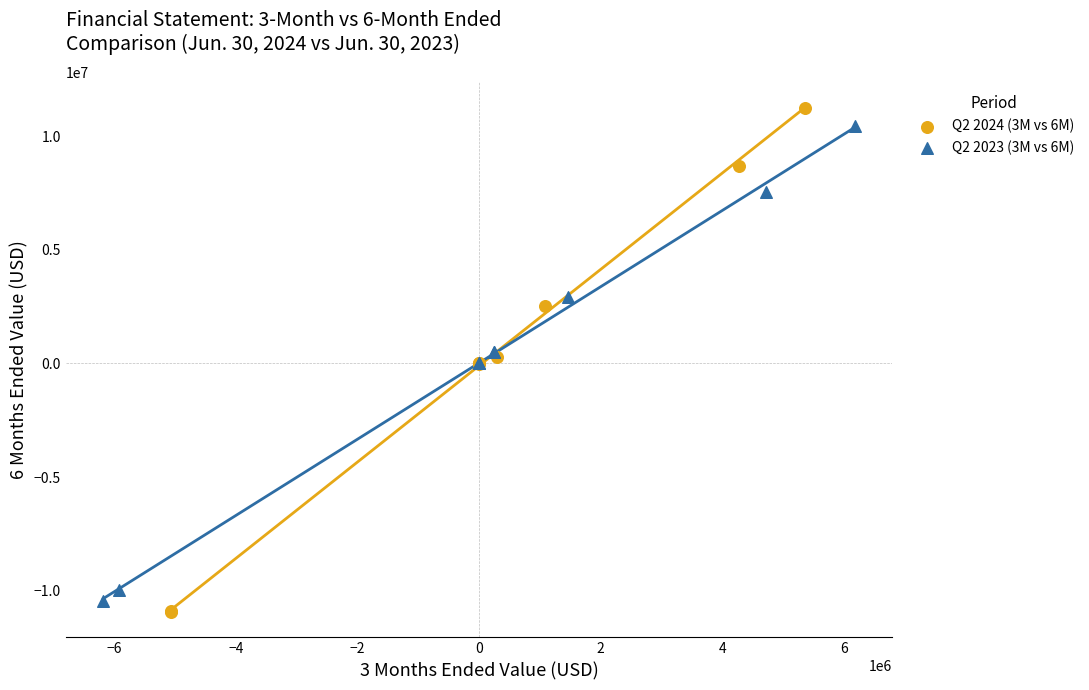

Which series has the widest spread of Y values?

Q2 2024 (3M vs 6M)